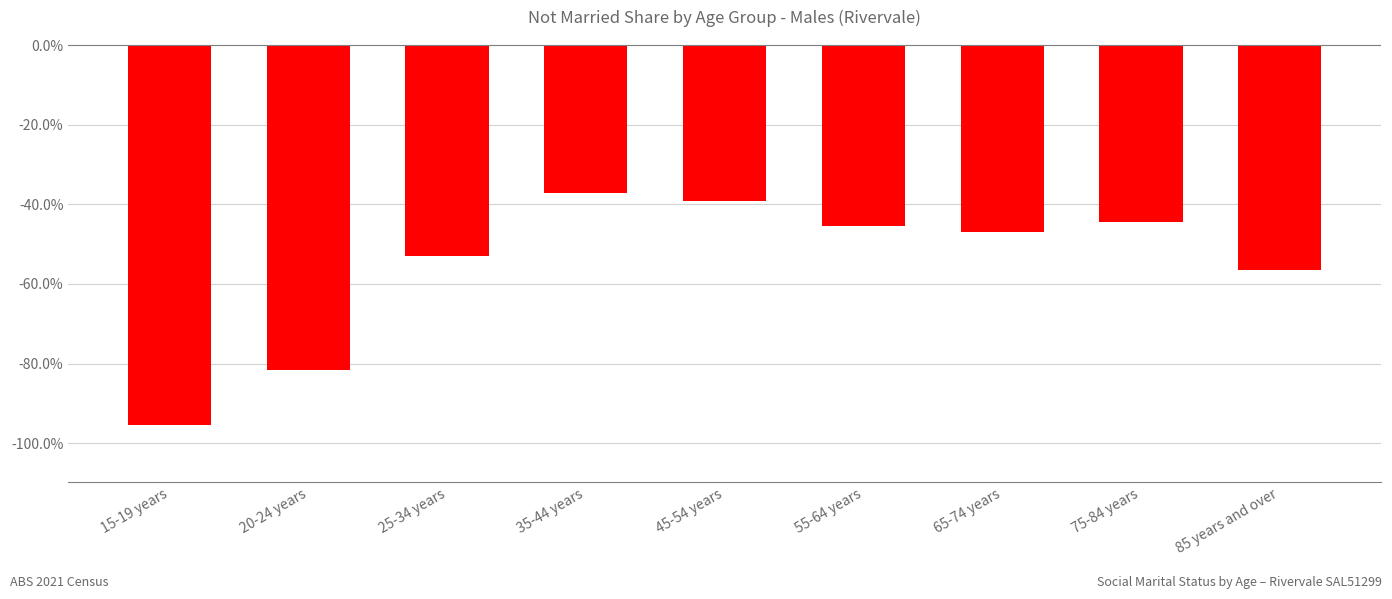

Does the chart contain stacked bars?

No